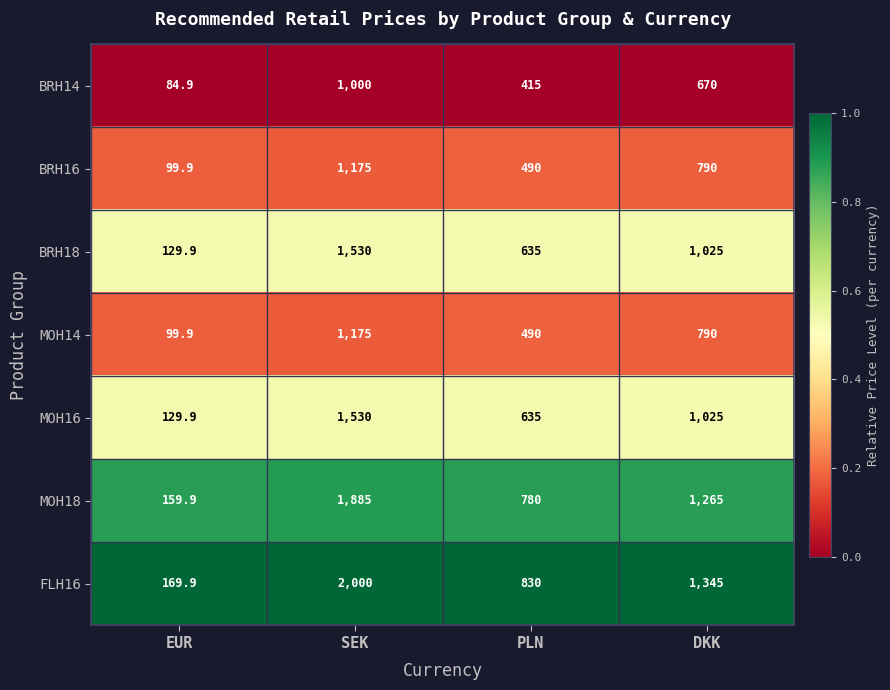

What is the difference between the highest and lowest values at DKK?

675.0